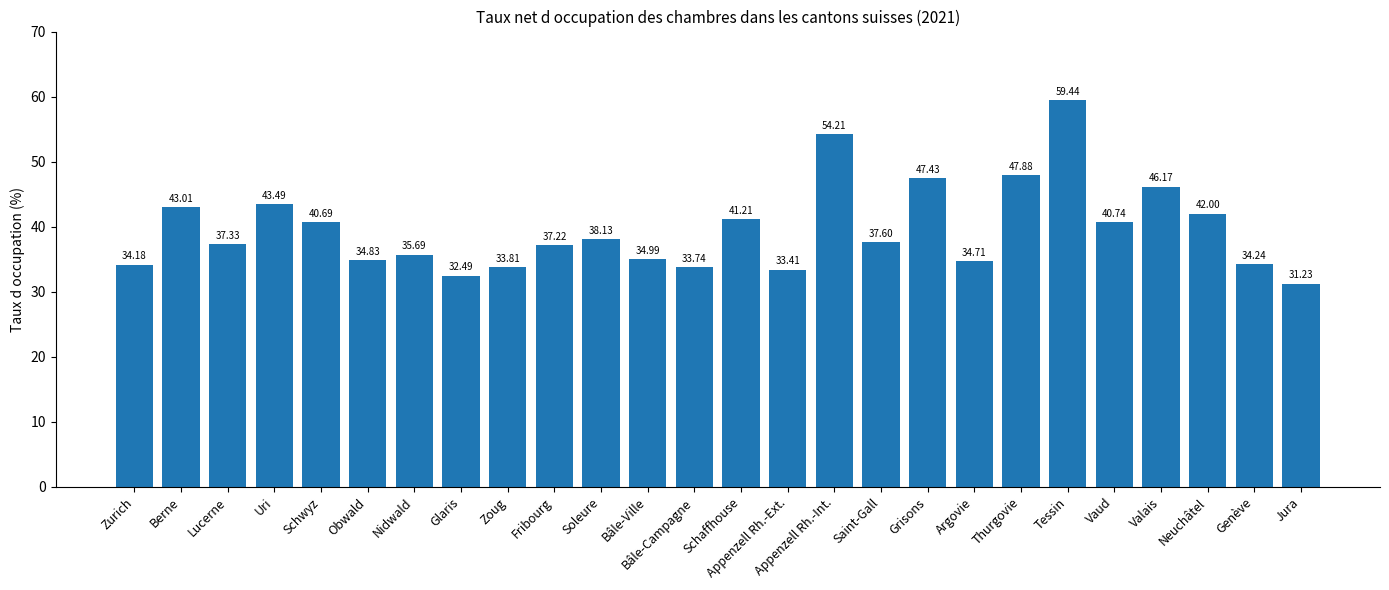

What is the difference between the values at Genève and Berne?

8.8